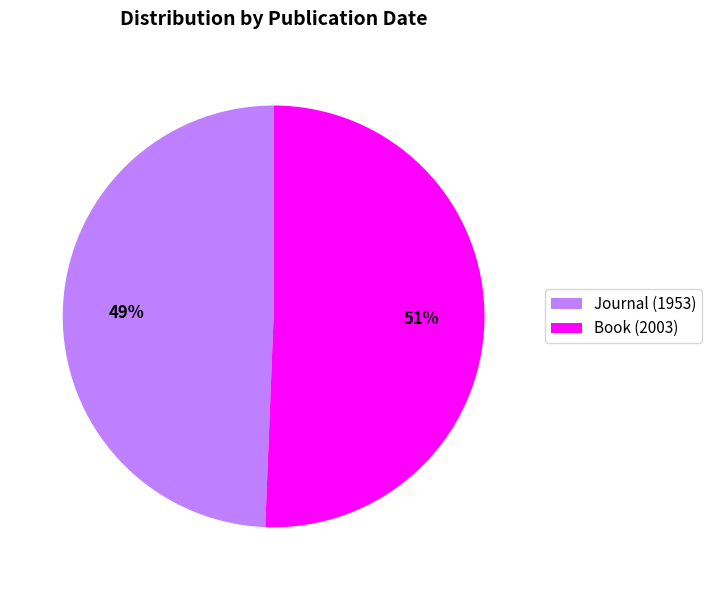

Does Journal (1953) represent more than half of the total?

No